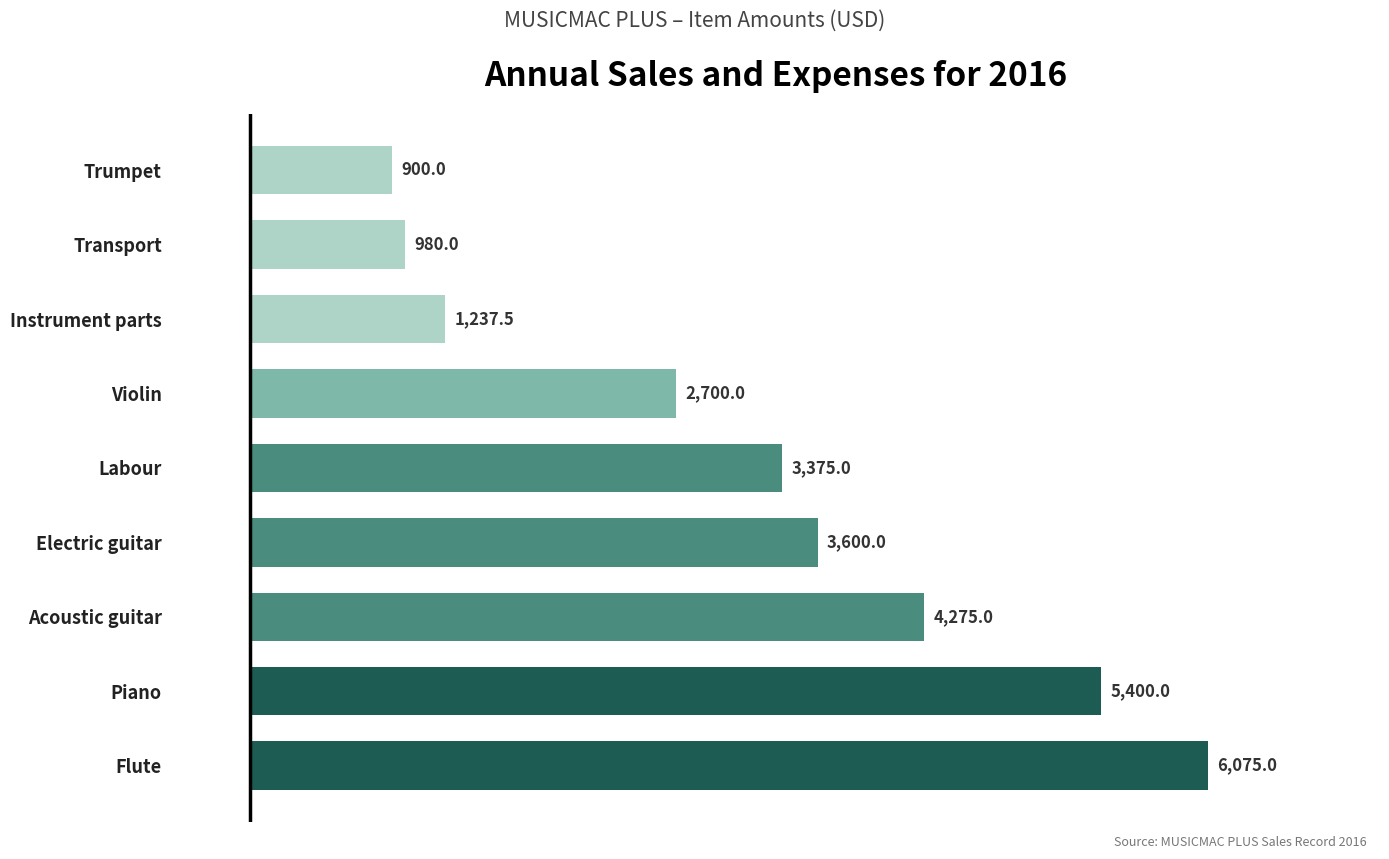

How many bars are there in total?

9